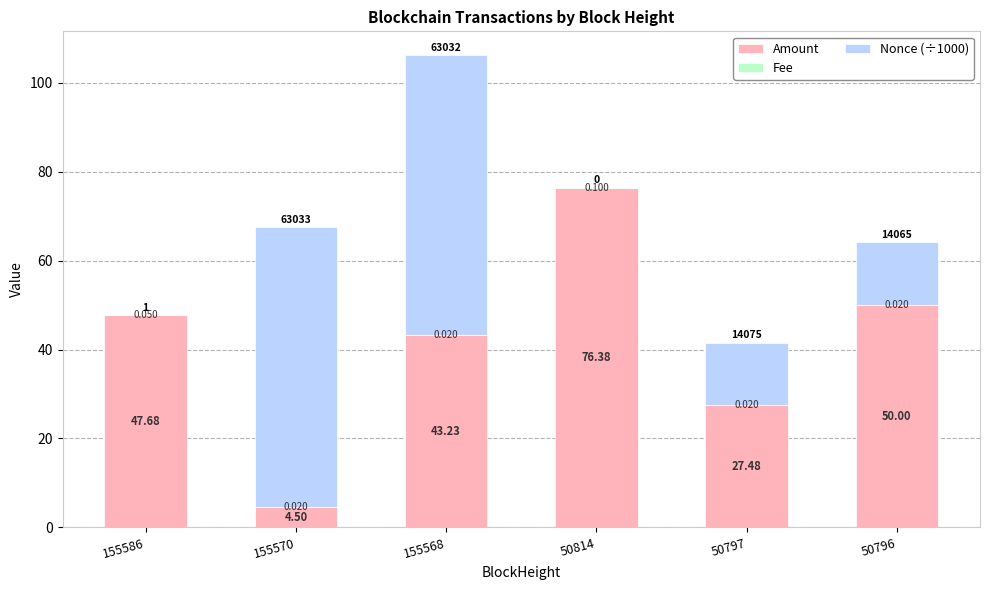

Which has a higher value, 50796 or 50797?

50796